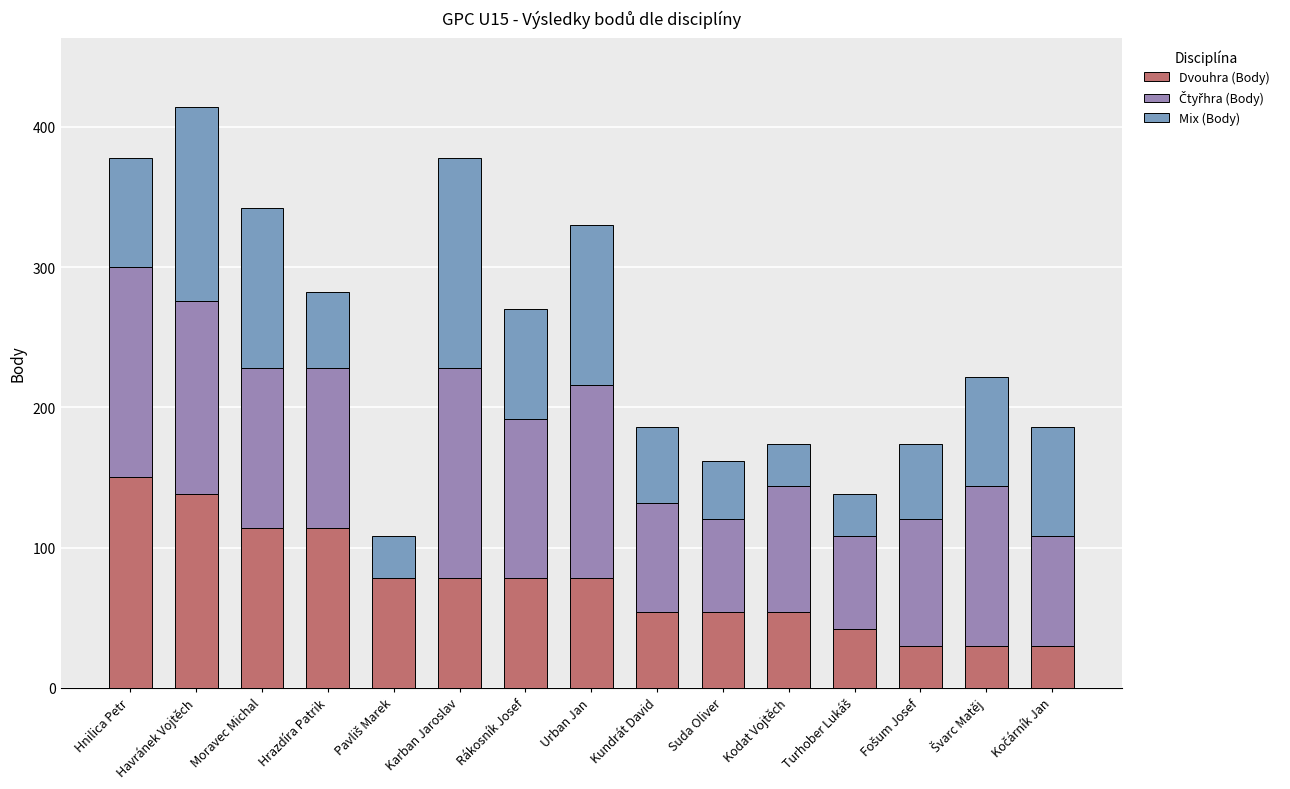

At which label does Dvouhra (Body) reach its peak?

Hnilica Petr